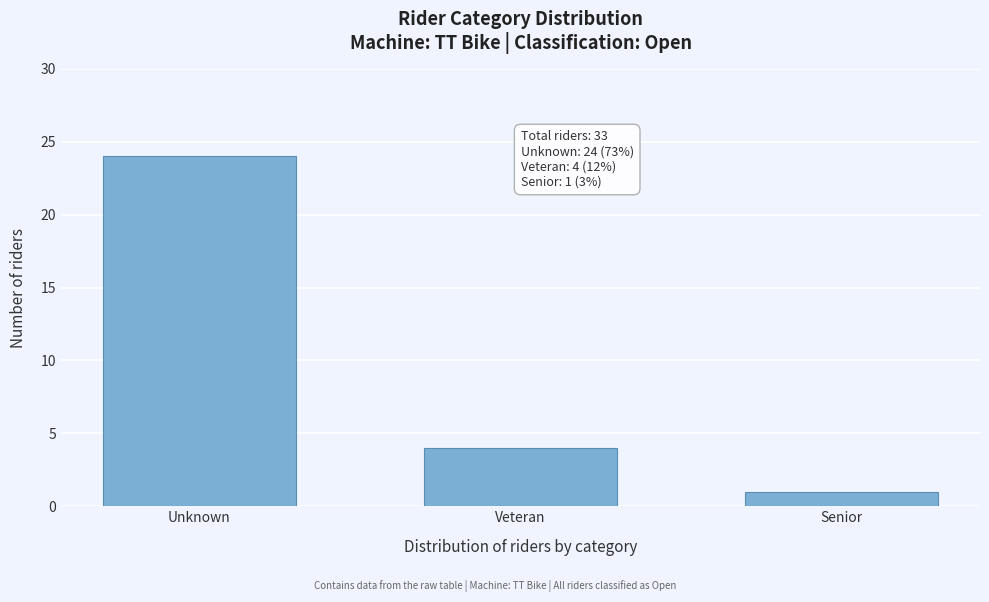

Reading left to right, extract all data points from this chart.

Unknown=24	Veteran=4	Senior=1